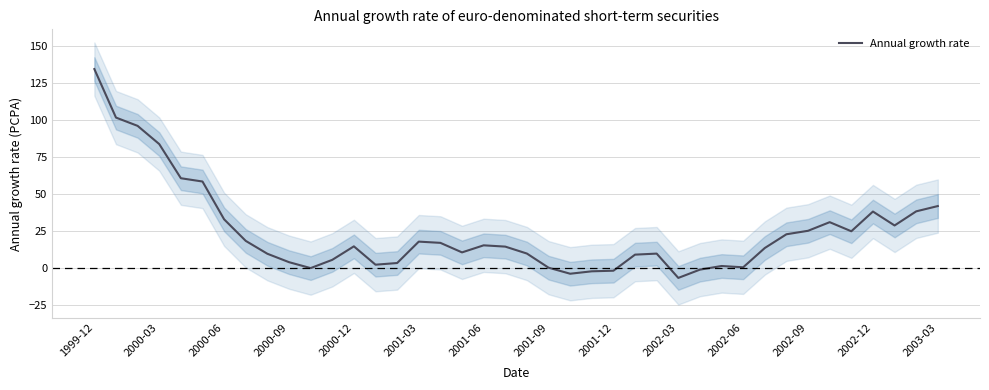

The value of Annual growth rate at 2002-09 is 12.1. True or false?

False